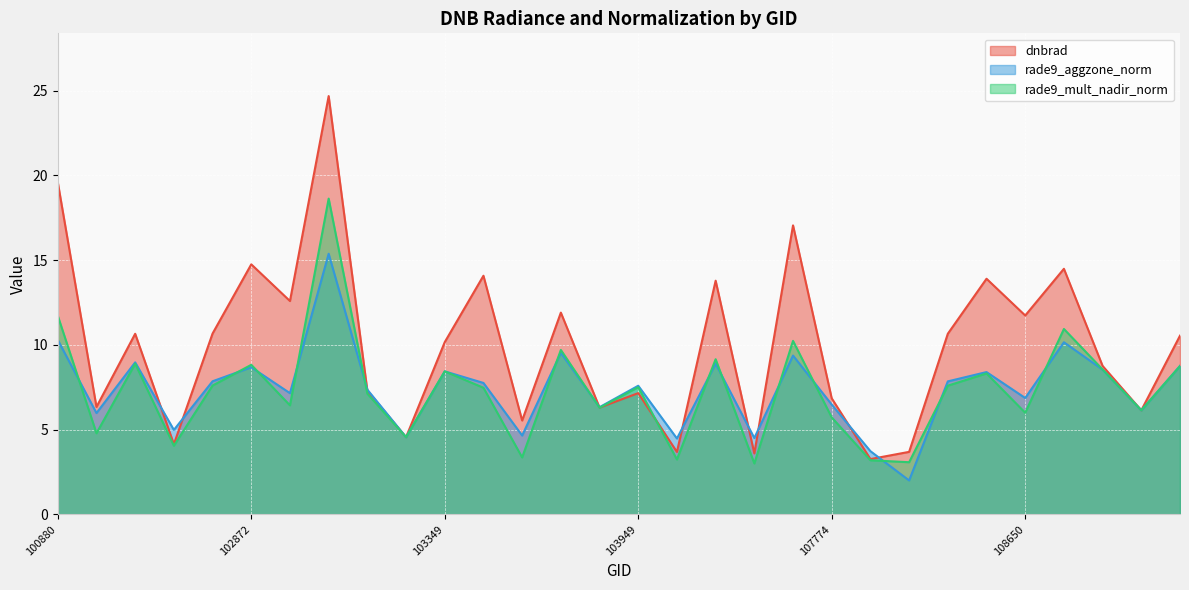

List the series in order of their peak value, lowest first.

rade9_aggzone_norm, rade9_mult_nadir_norm, dnbrad